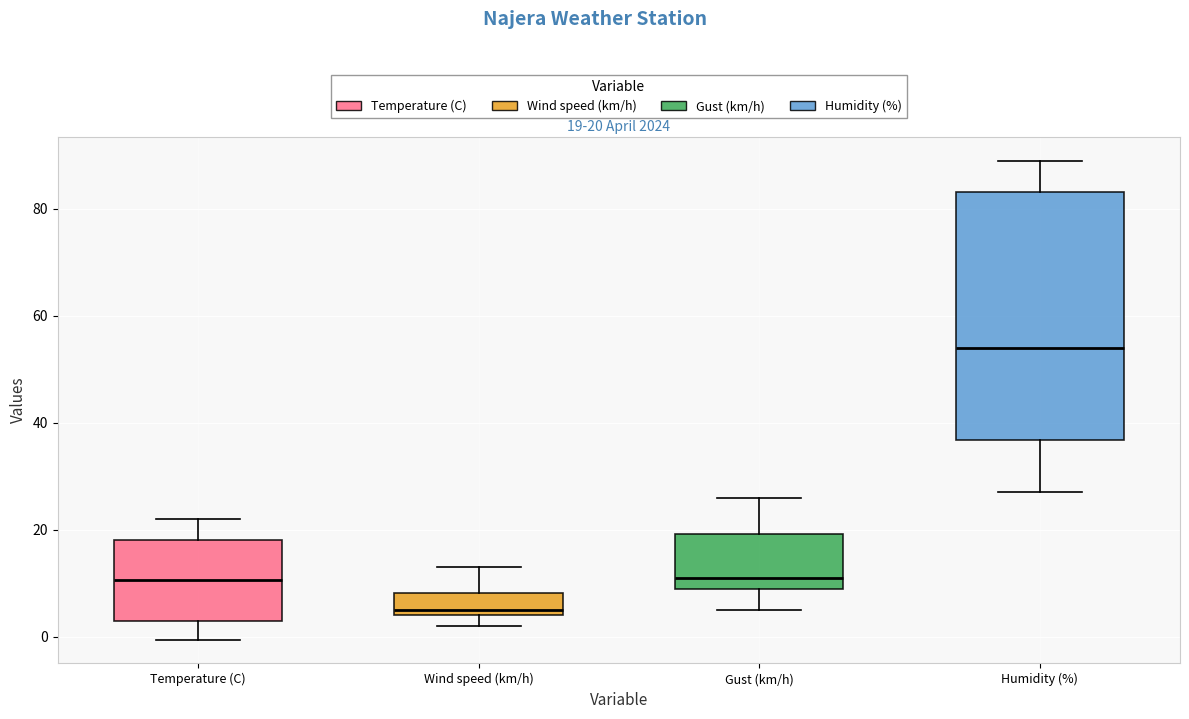

Which box has the highest median line?

Humidity (%)